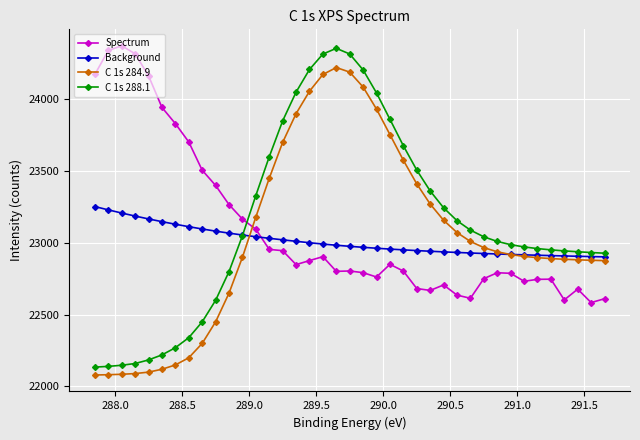

Which series has the largest range (max minus min)?

C 1s 288.1